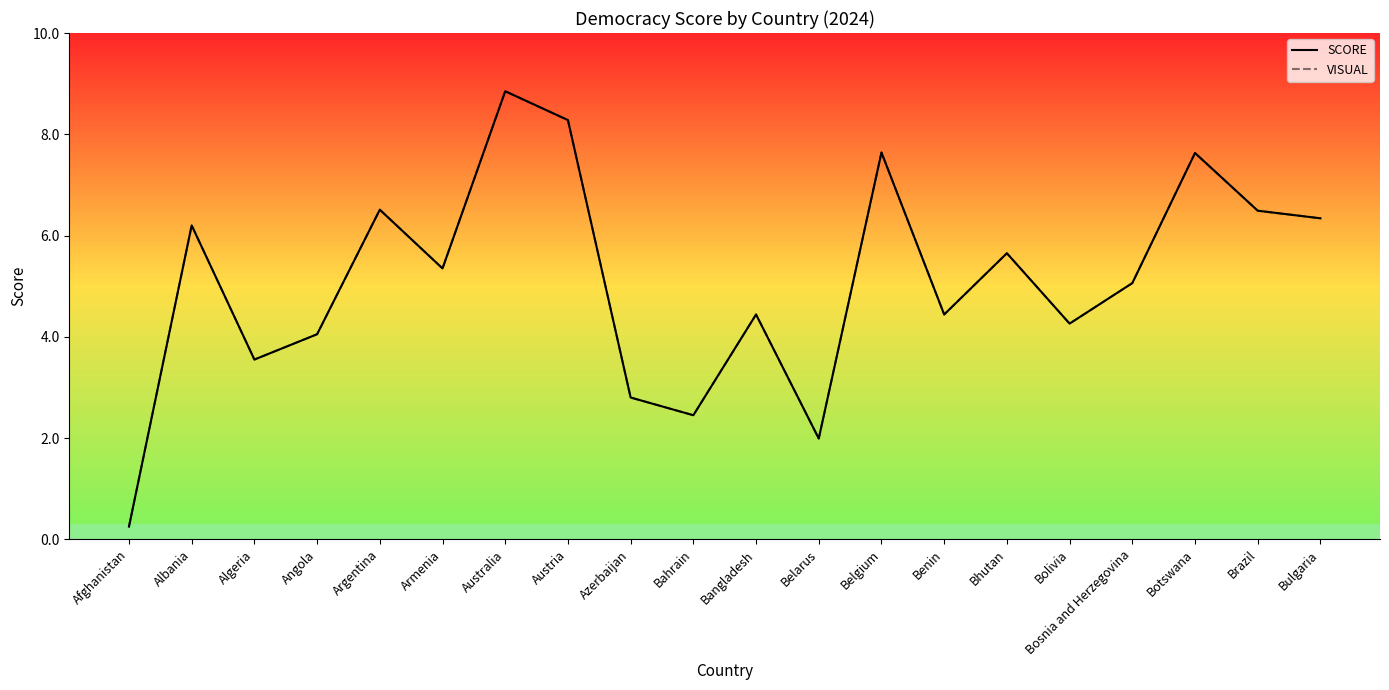

Is this an area chart (filled region under the line)?

No